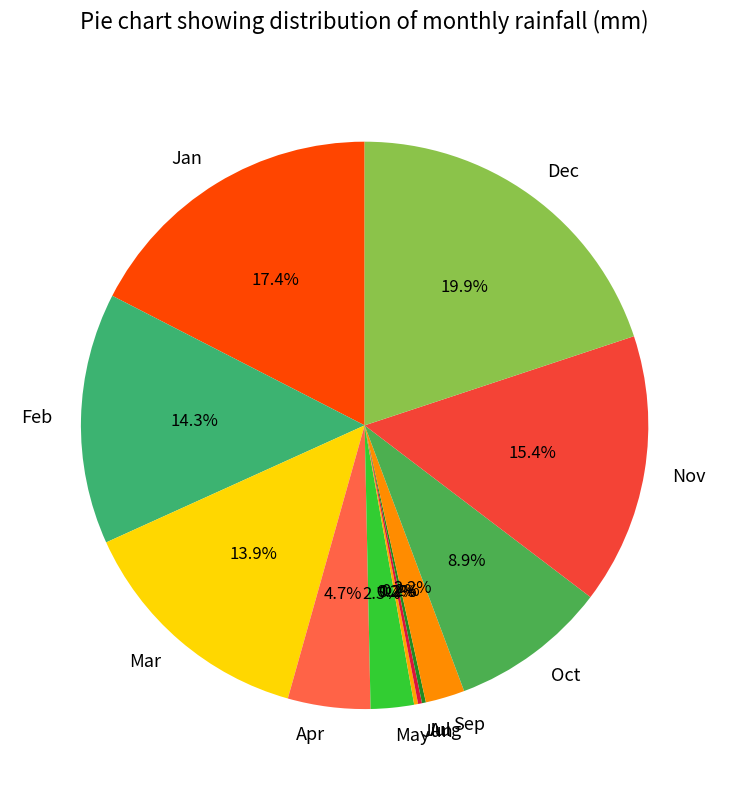

To the nearest percent, what is the combined percentage of Mar and May?

16%